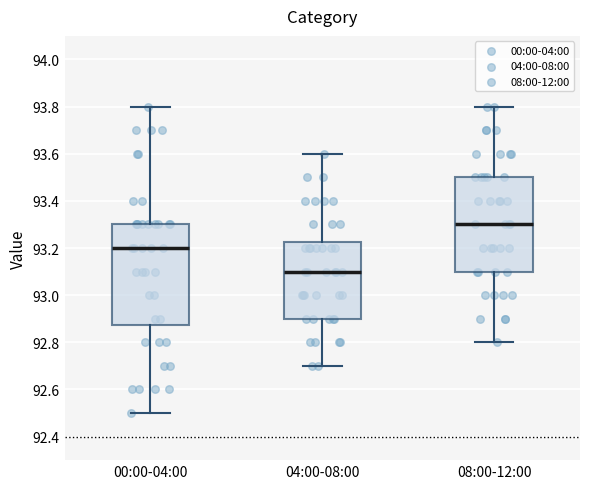

Reading left to right, transcribe this box plot: for each box, give where its median line is, the range the box spans, and where its two whiskers end, as read against the y-axis. The values are not printed on the chart, so give them approximately, as read against the axis.

00:00-04:00: median 93.20, box 92.88 to 93.30, whiskers 92.50 to 93.80
04:00-08:00: median 93.10, box 92.90 to 93.22, whiskers 92.70 to 93.60
08:00-12:00: median 93.30, box 93.10 to 93.50, whiskers 92.80 to 93.80